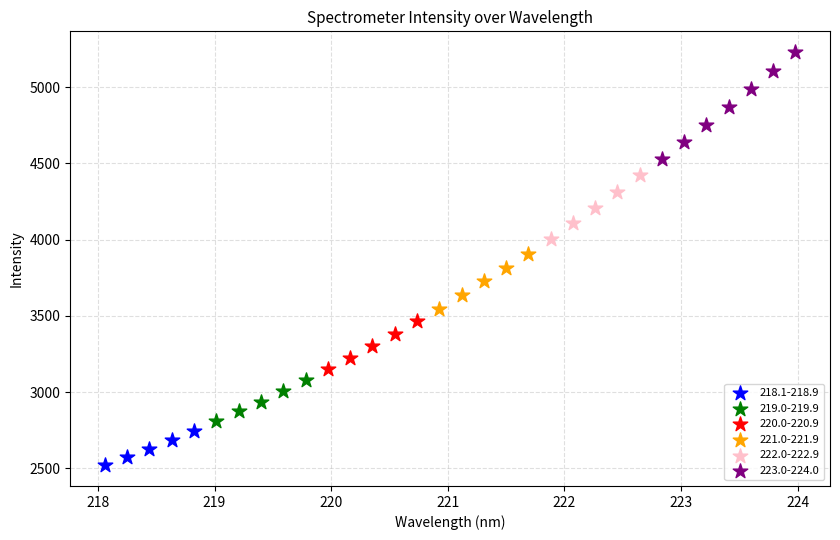

What are all the series names shown in the legend?

218.1-218.9, 219.0-219.9, 220.0-220.9, 221.0-221.9, 222.0-222.9, 223.0-224.0